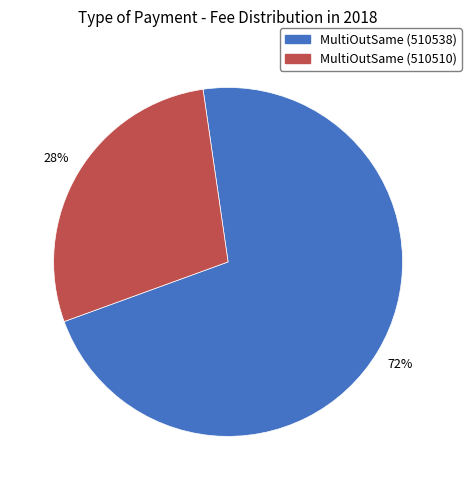

To the nearest percent, what percentage of the pie is MultiOutSame (510538)?

72%